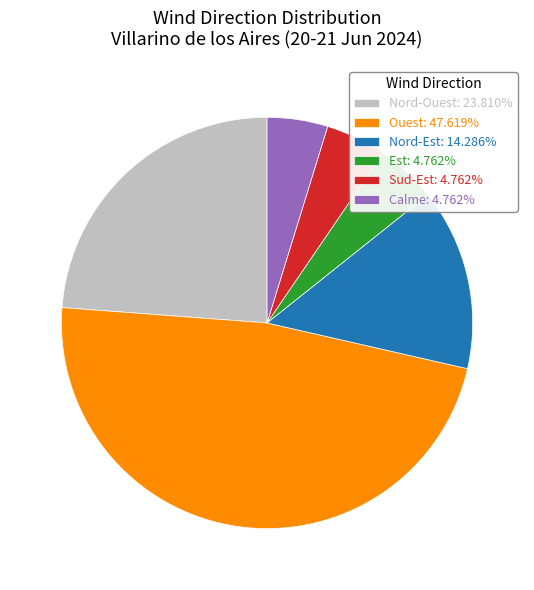

Is there a majority slice in this chart?

No